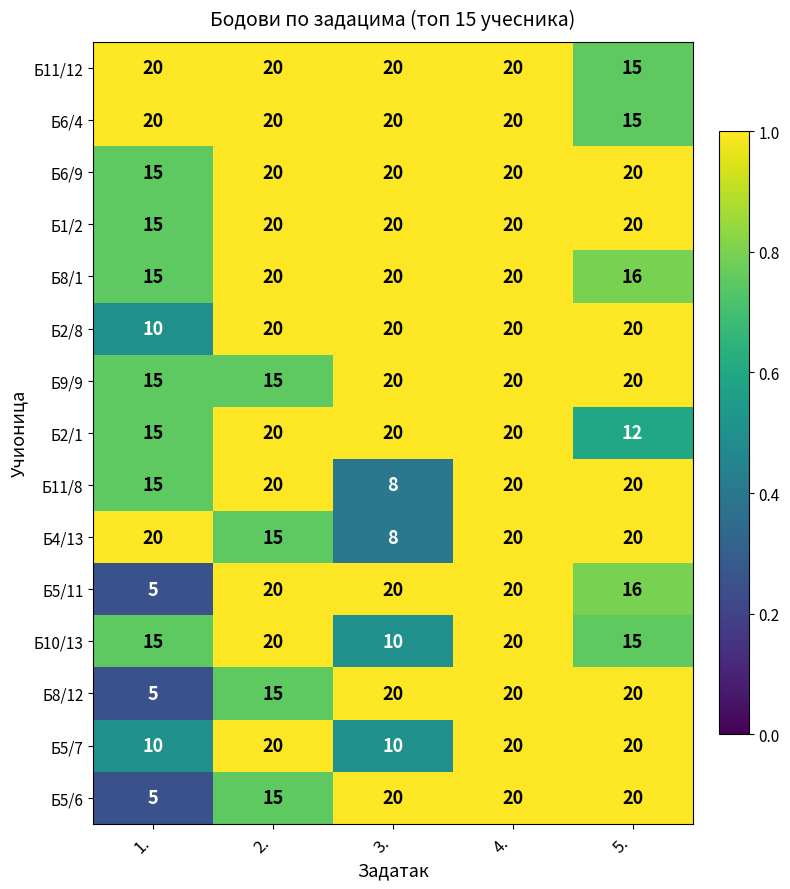

What is the spread (max minus min) of values at 3.?

12